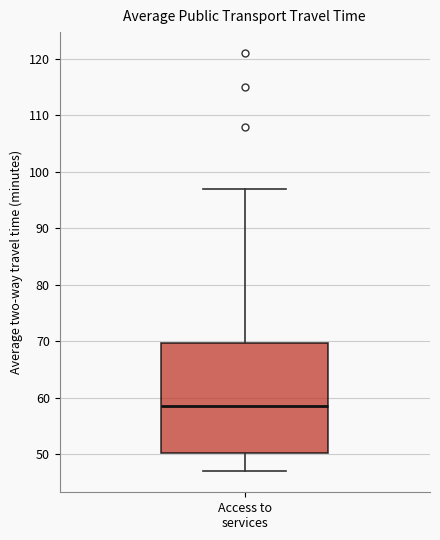

Read this box plot against the y-axis: the position of the median line, the range covered by the box, and the ends of both whiskers. The values are not printed on the chart, so give them approximately, as read against the axis.

median 59, box 50 to 70, whiskers 47 to 97